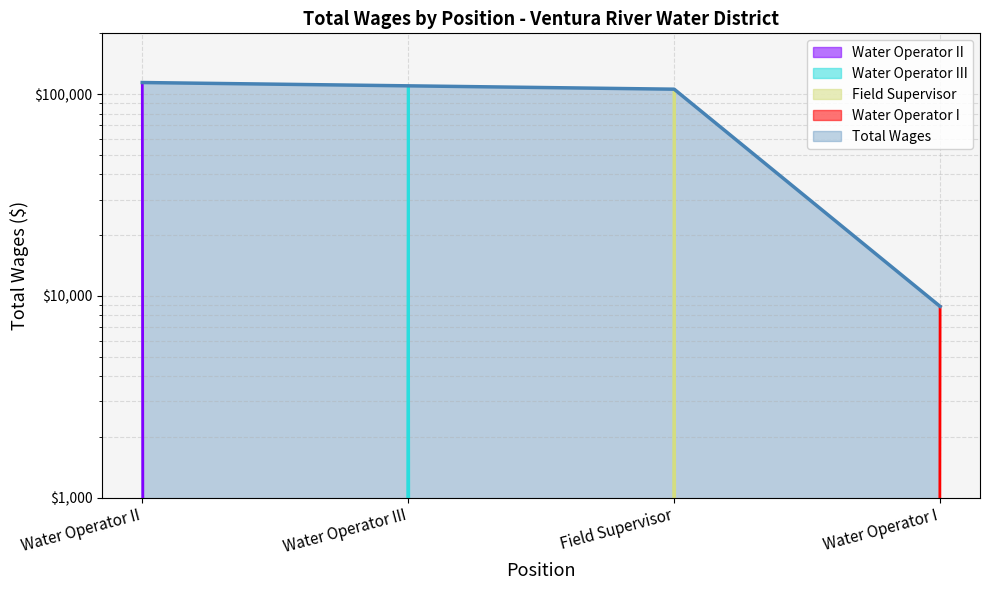

Does the chart display data point markers on the line(s)?

No